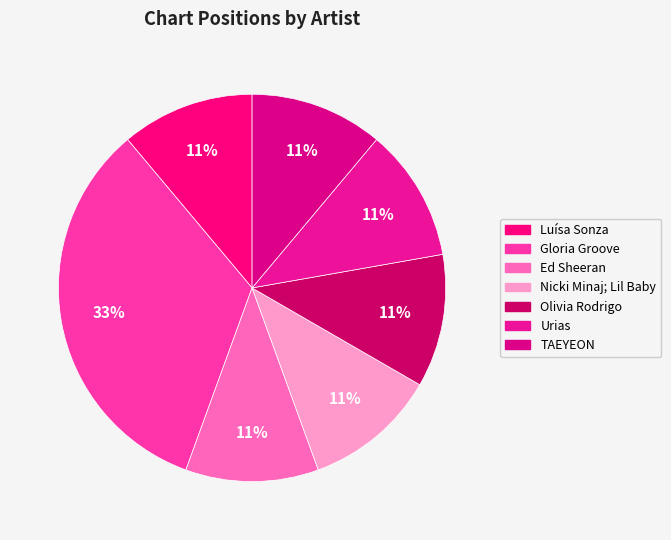

How many slices are in this pie chart?

7